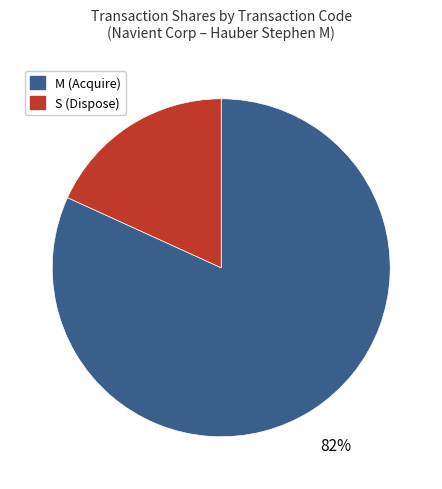

To the nearest percent, what is the difference between the largest and smallest slice percentages?

64%